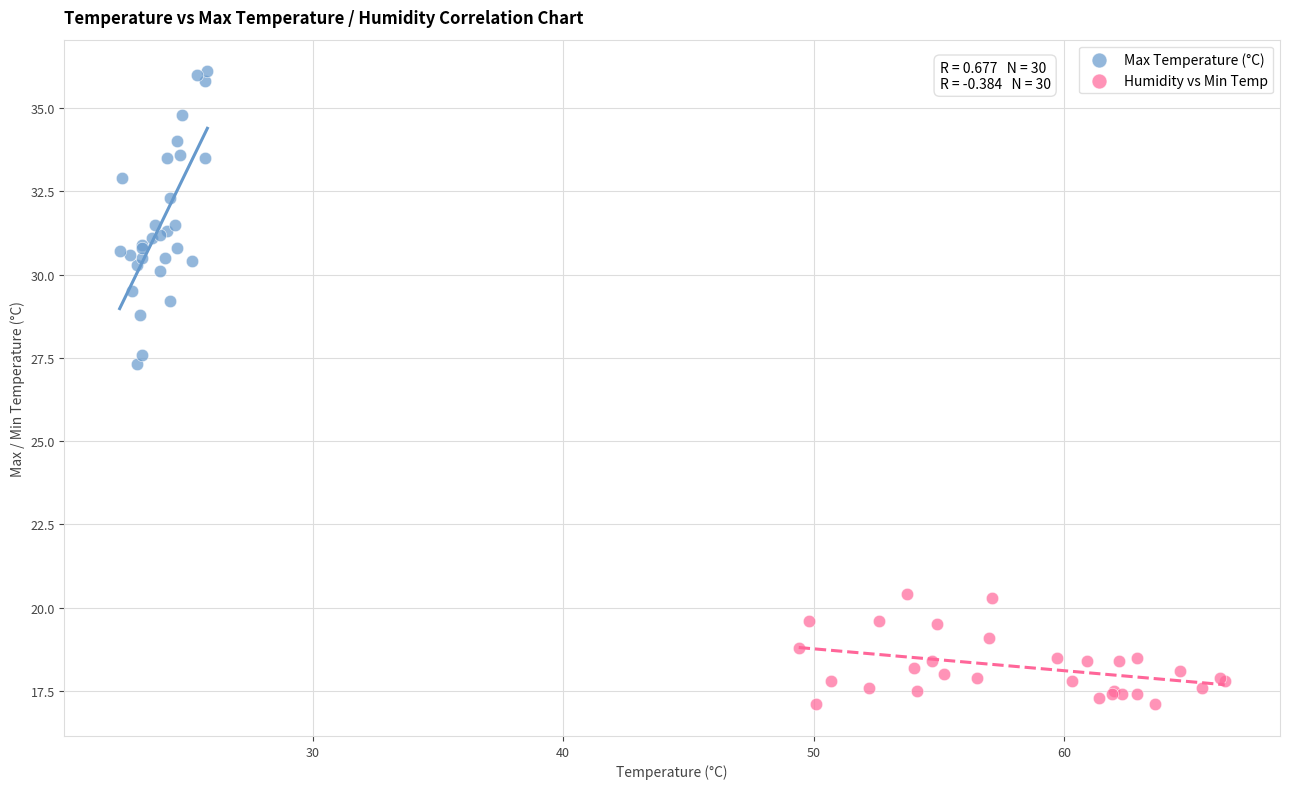

What are all the series names shown in the legend?

Max Temperature (°C), Humidity vs Min Temp